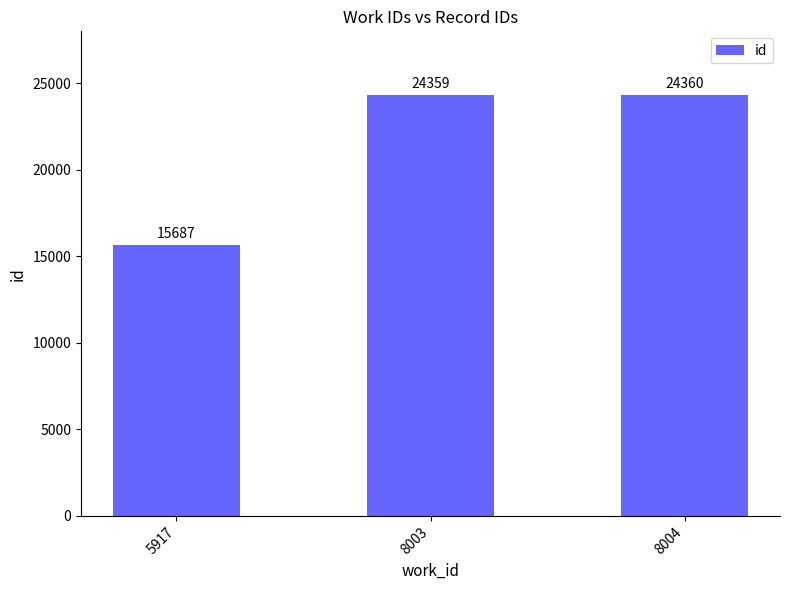

Read the value at 8003.

24359